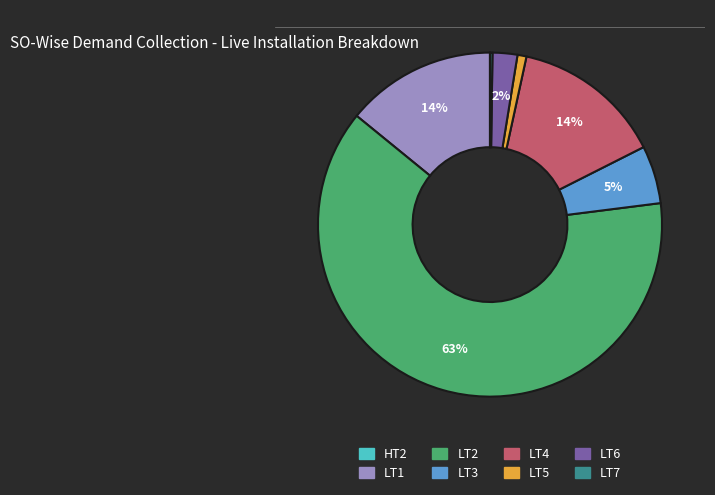

Is it true that LT6 is 2% of the pie?

True